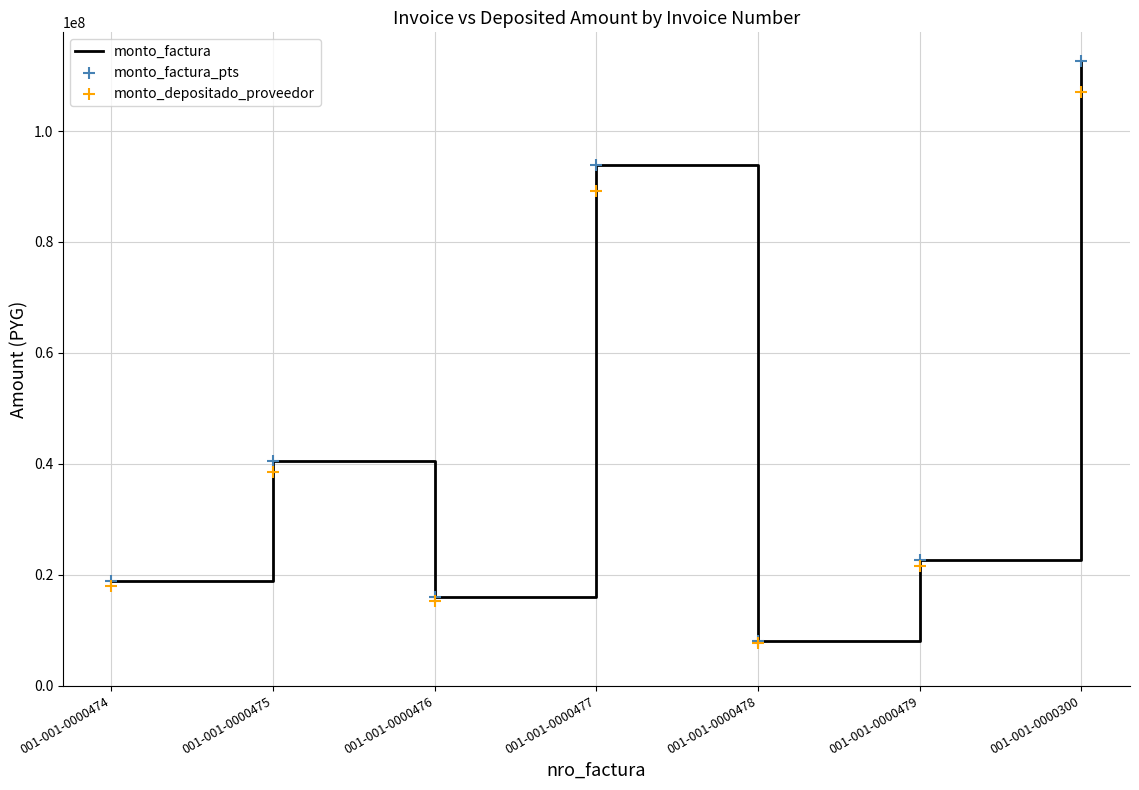

Which series has the largest Y range (max minus min)?

monto_factura